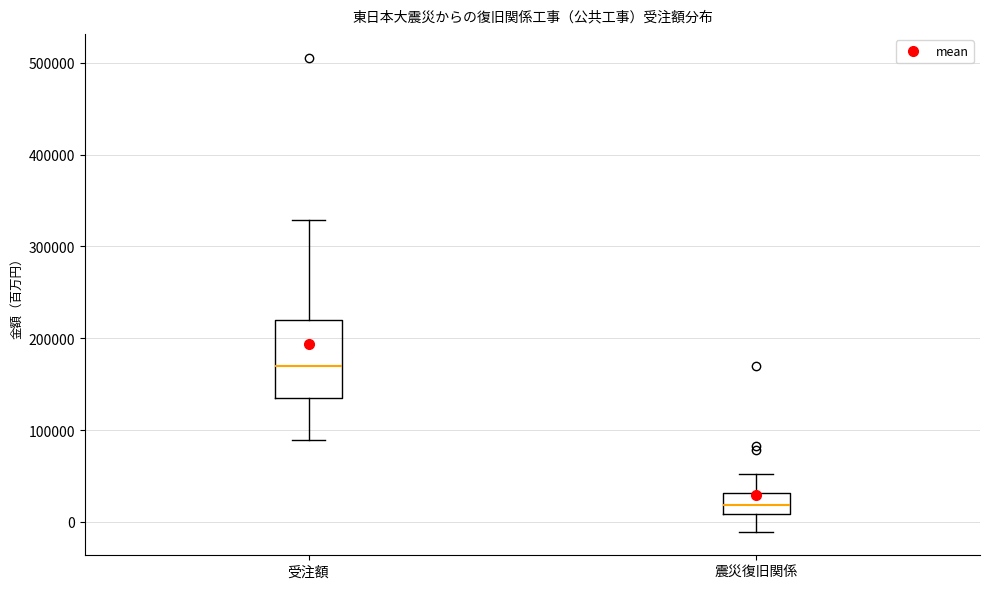

Reading left to right, read every box against the y-axis: the position of its median line, the range the box covers, and the ends of its whiskers. The values are not printed on the chart, so give them approximately, as read against the axis.

受注額: median 170000, box 130000 to 220000, whiskers 90000 to 330000
震災復旧関係: median 20000, box 10000 to 30000, whiskers -10000 to 50000